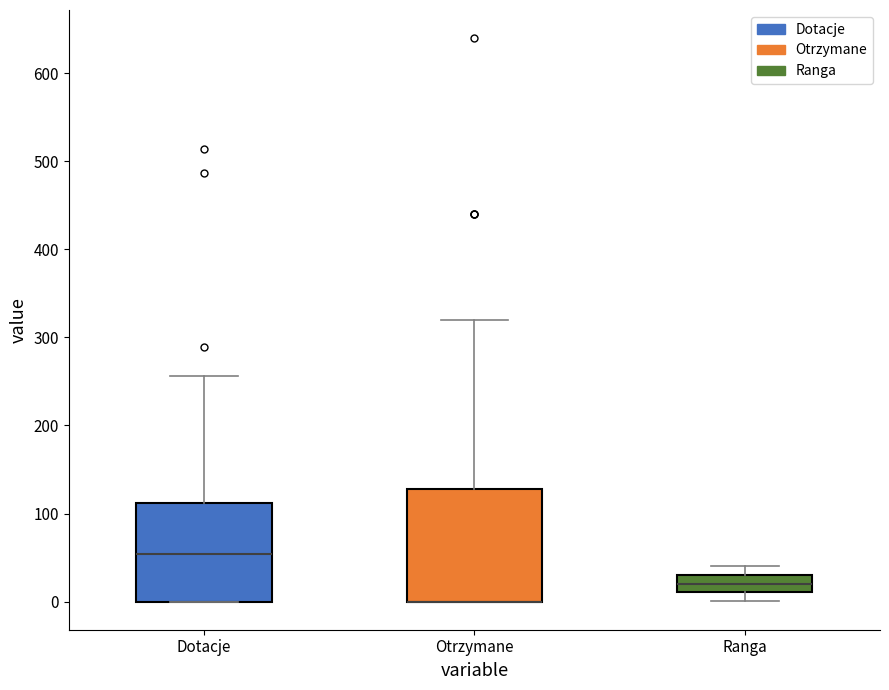

Reading left to right, transcribe this box plot: for each box, give where its median line is, the range the box spans, and where its two whiskers end, as read against the y-axis. The values are not printed on the chart, so give them approximately, as read against the axis.

Dotacje: median 50, box 0 to 110, whiskers 0 to 260
Otrzymane: median 0 (drawn on the box's lower edge), box 0 to 130, whiskers 0 to 320
Ranga: median 20, box 10 to 30, whiskers 0 to 40